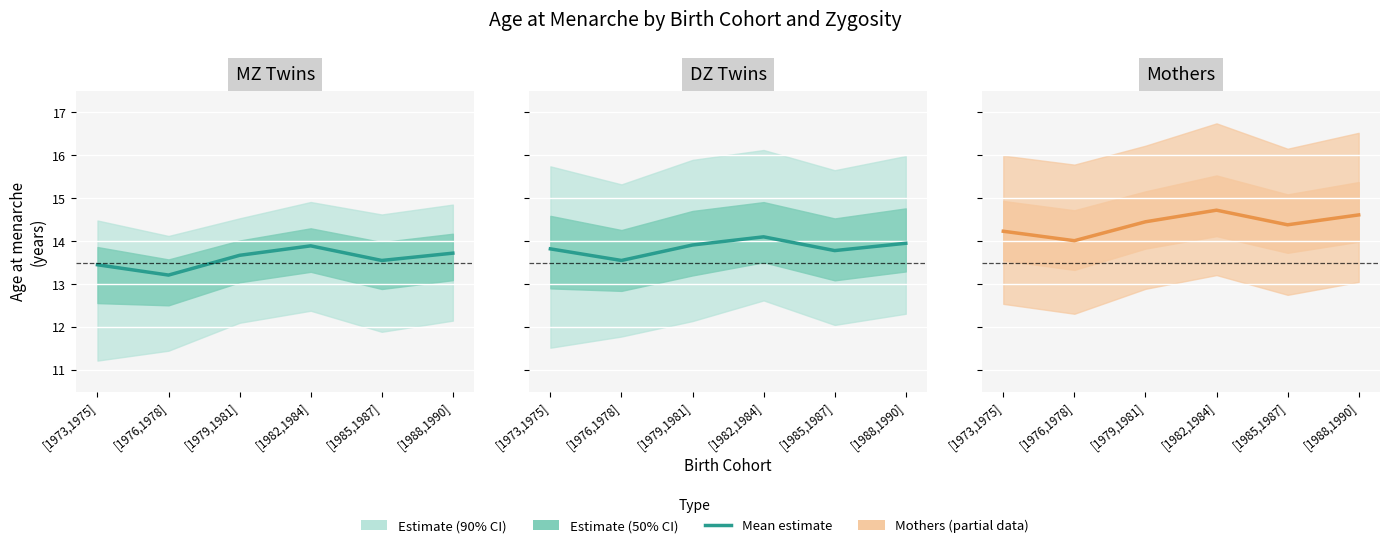

The chart shows a value of 14.6 at [1988,1990]. True or false?

True